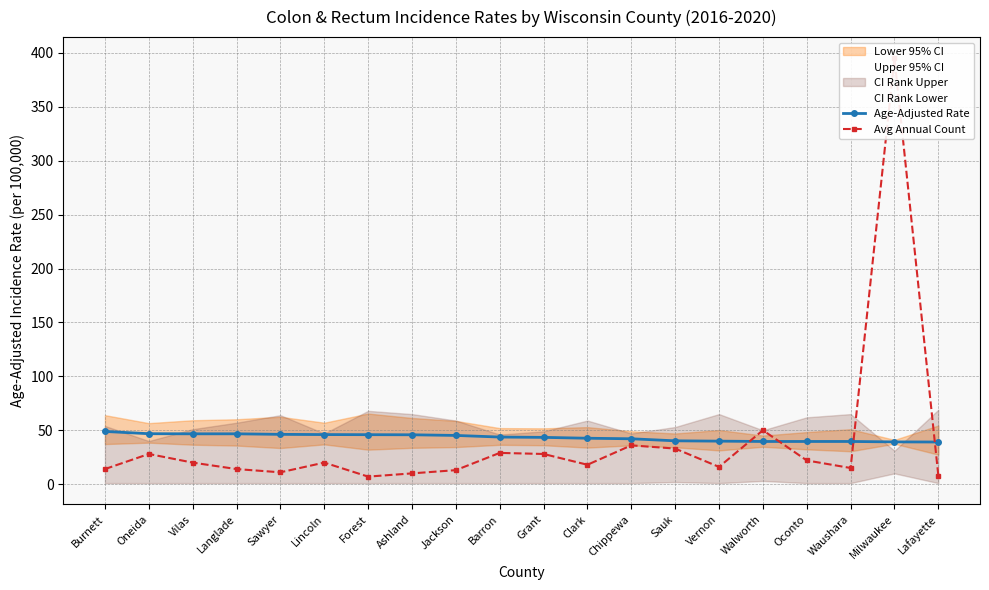

True or false: Age-Adjusted Rate has a value of 42.6 at Clark.

True